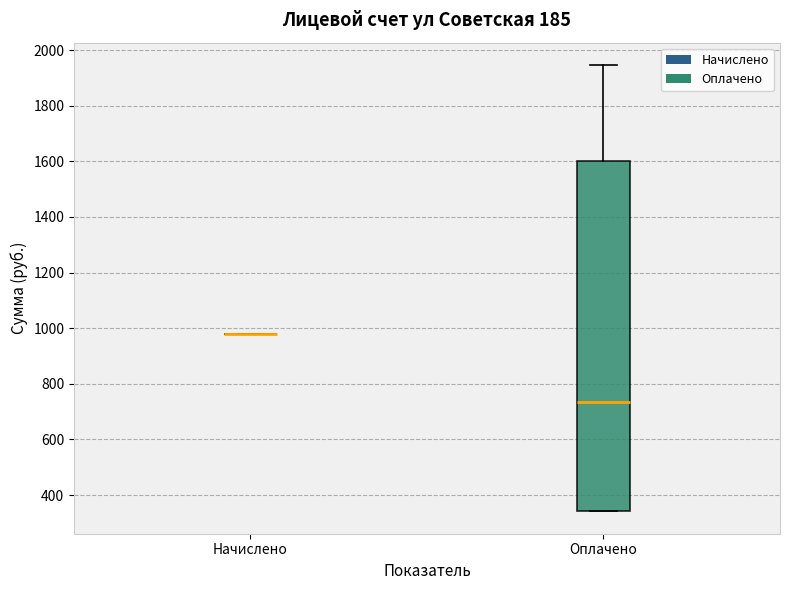

Where does the upper whisker of the box for Оплачено end on the y-axis? The values are not printed on the chart, so give them approximately, as read against the axis.

1940